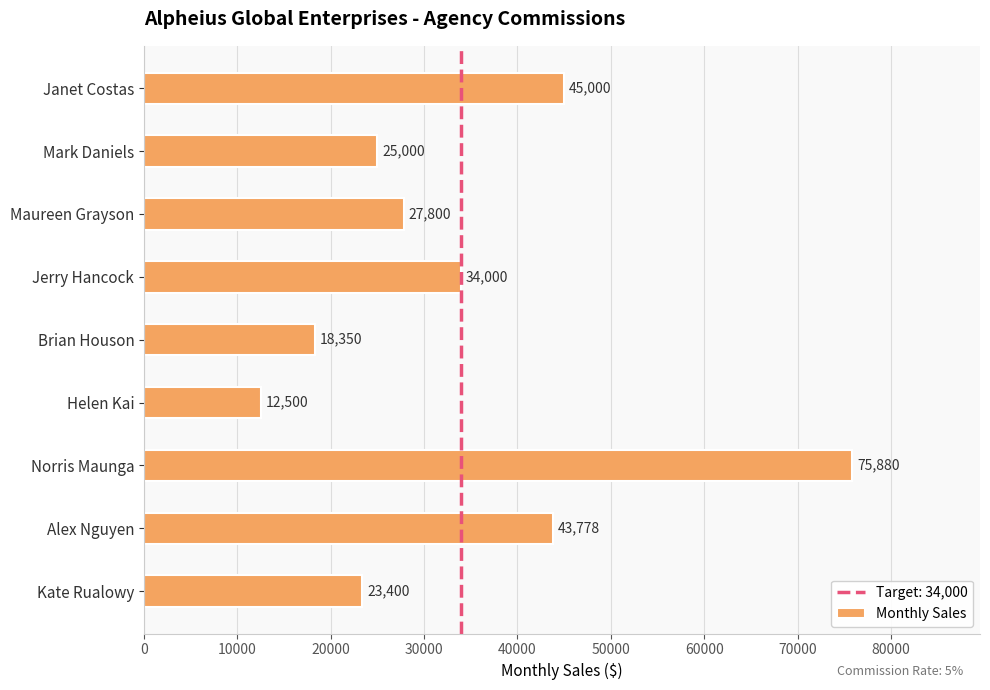

How many bars are there in total?

9